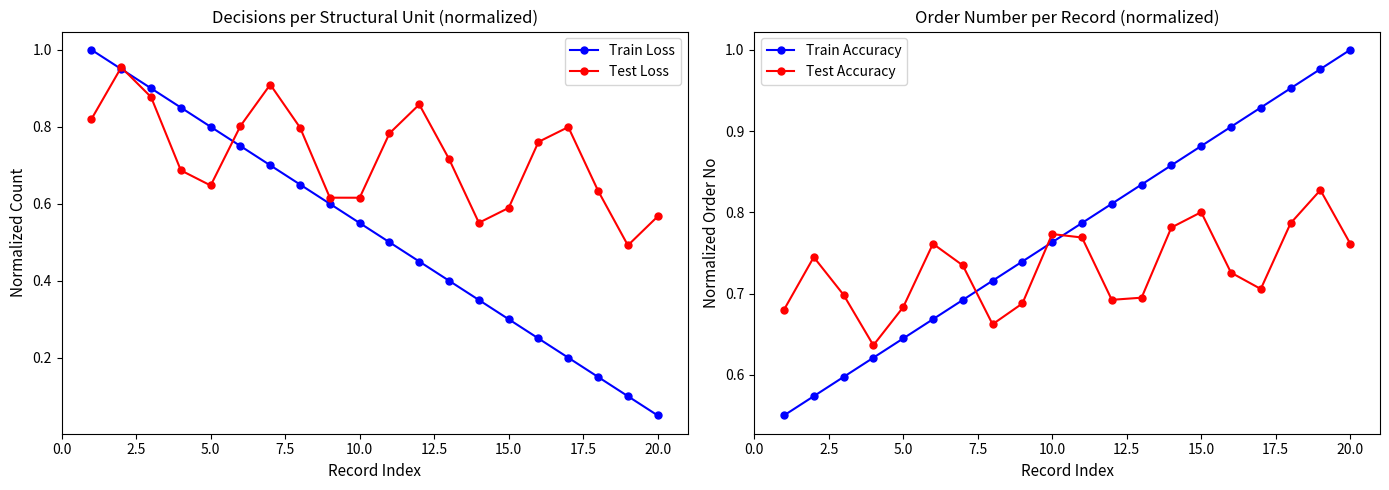

True or false: Test Accuracy has more than 2 interior local peaks.

True